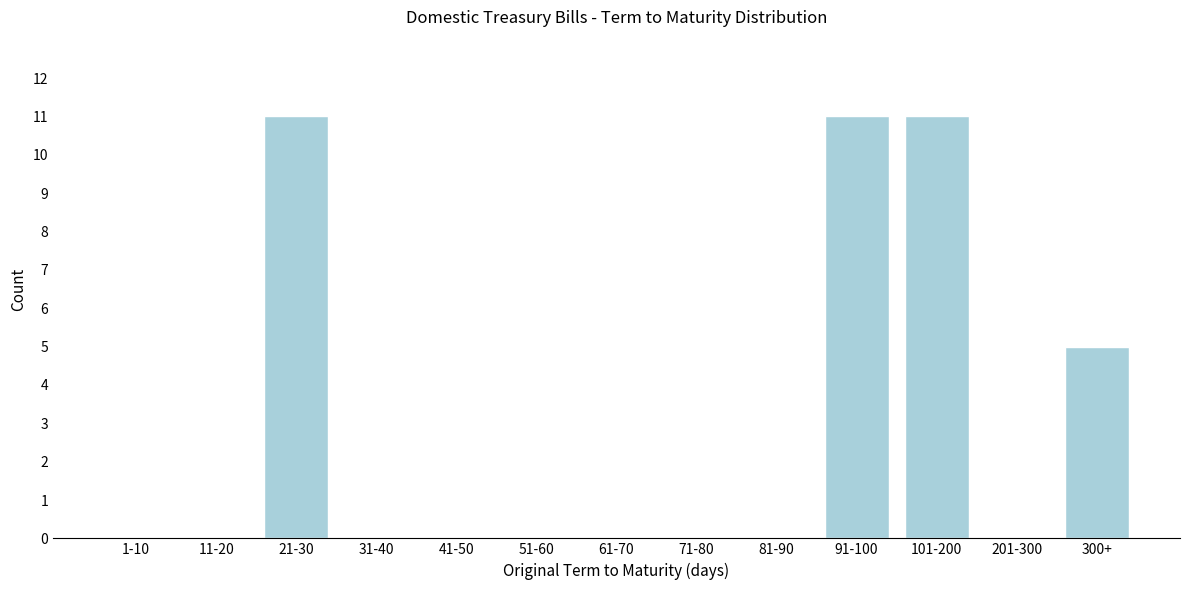

Reading left to right, list all the values displayed in this chart.

1-10=0	11-20=0	21-30=11	31-40=0	41-50=0	51-60=0	61-70=0	71-80=0	81-90=0	91-100=11	101-200=11	201-300=0	300+=5